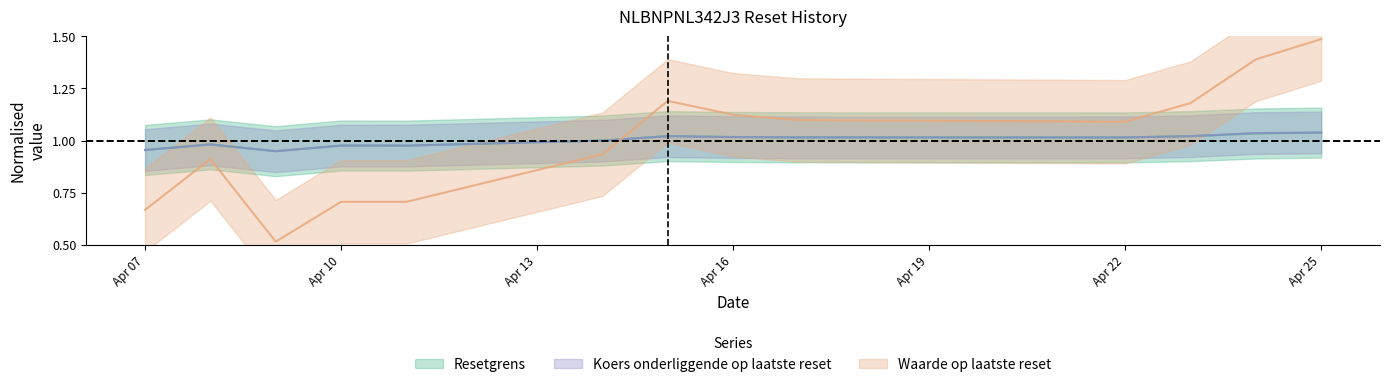

How many distinct data groups are displayed?

3